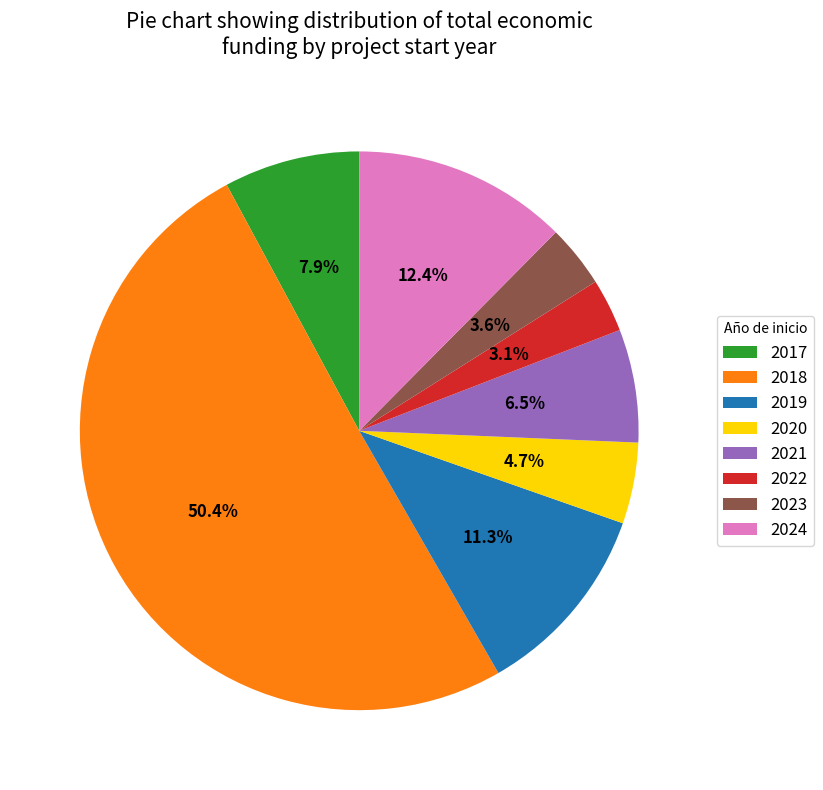

To the nearest percent, what portion does 2023 represent?

4%